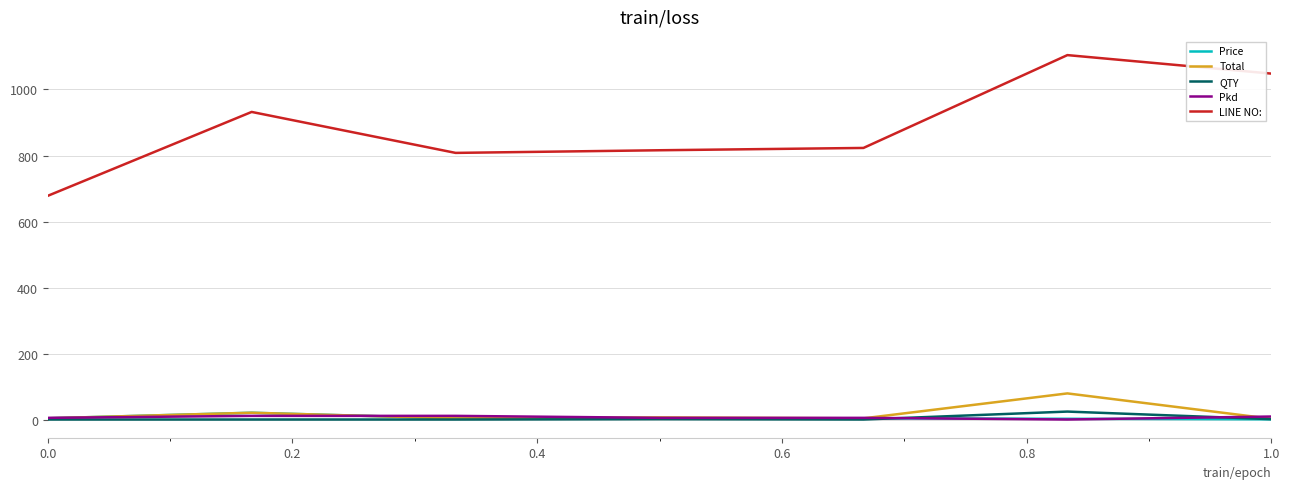

True or false: LINE NO: and QTY cross at least once.

False